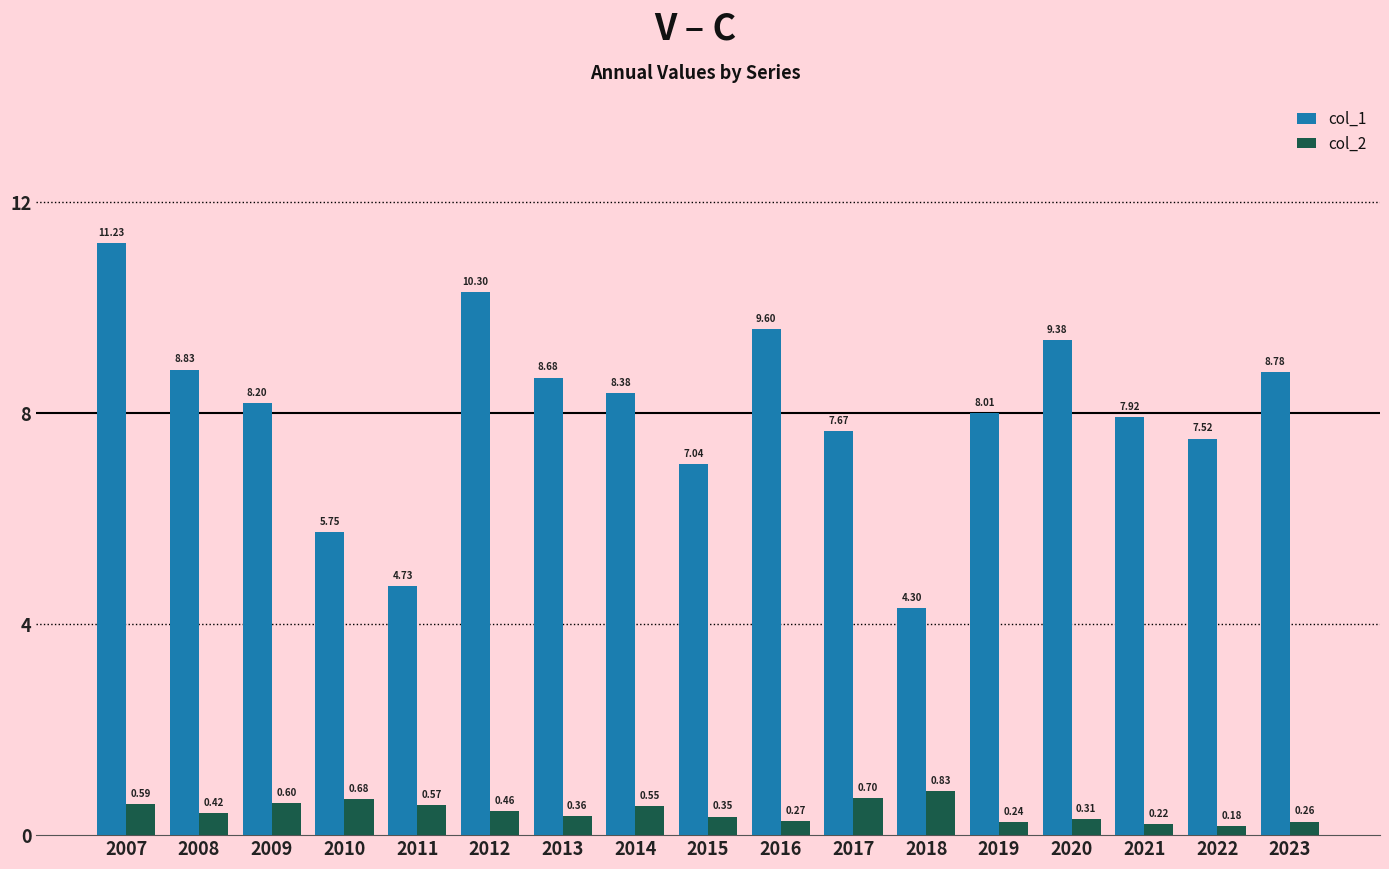

Rank the series by their average value, from lowest to highest.

col_2, col_1